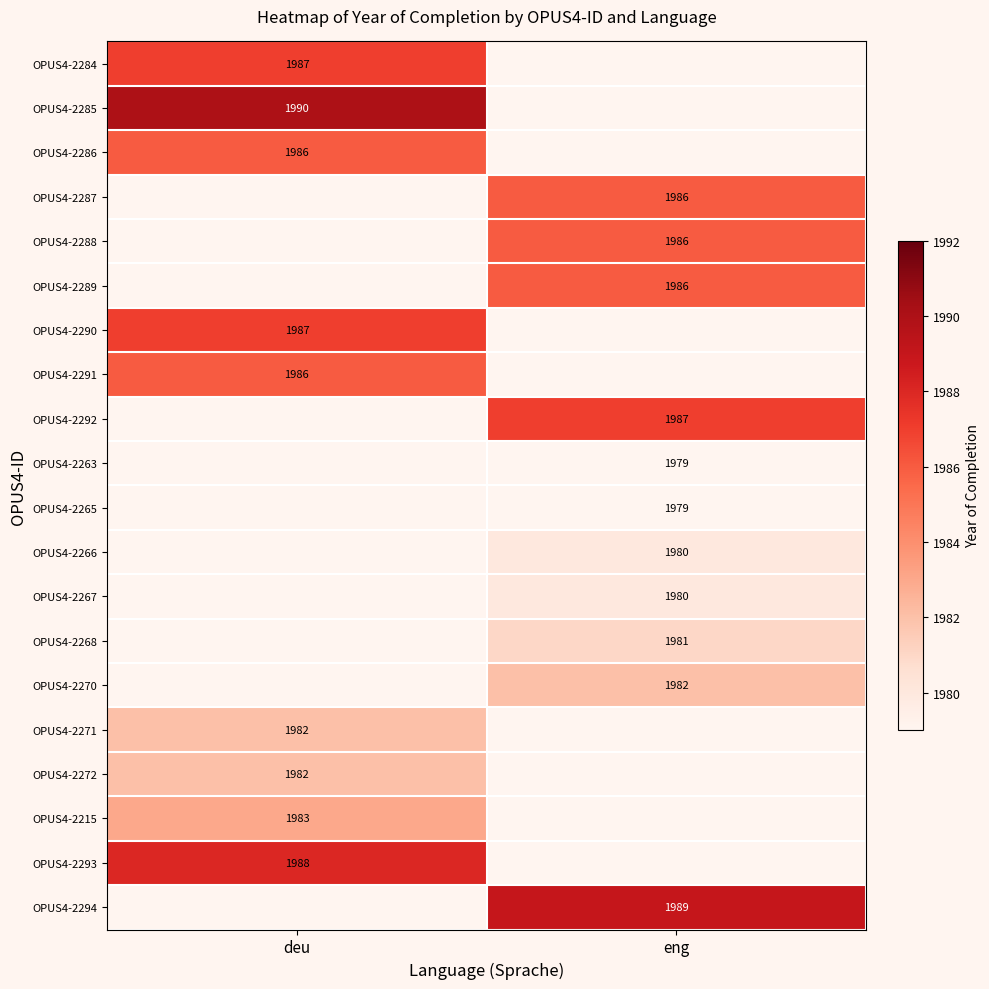

Is it true that OPUS4-2284 equals 1987 at deu?

True